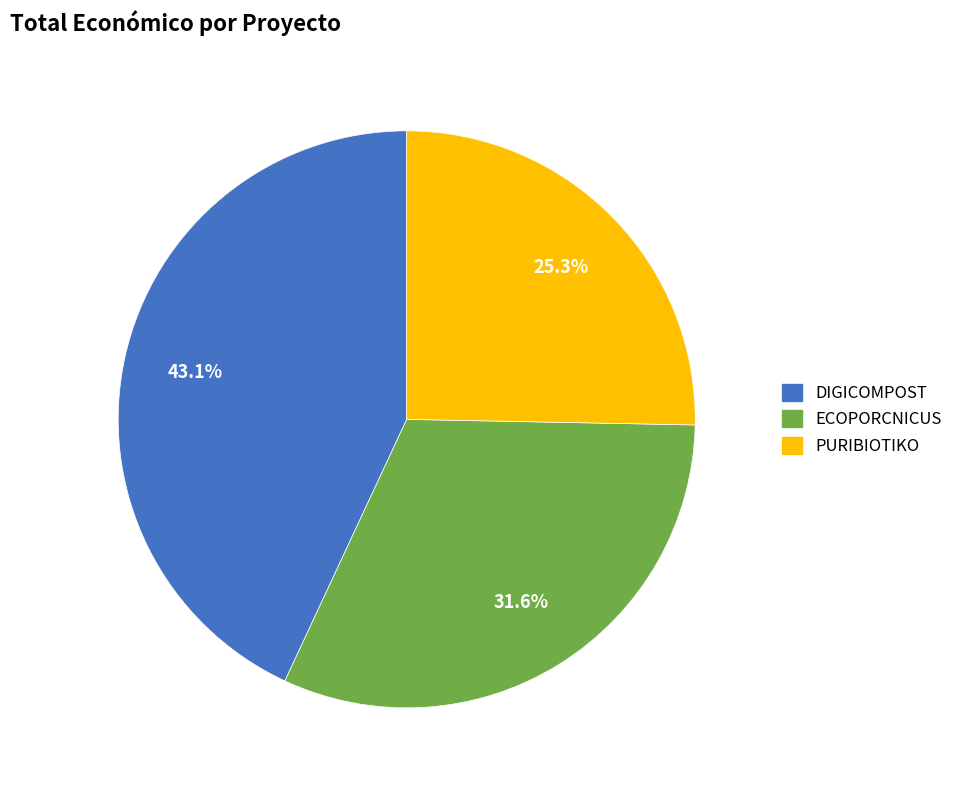

Rank the categories by value from lowest to highest.

PURIBIOTIKO, ECOPORCNICUS, DIGICOMPOST